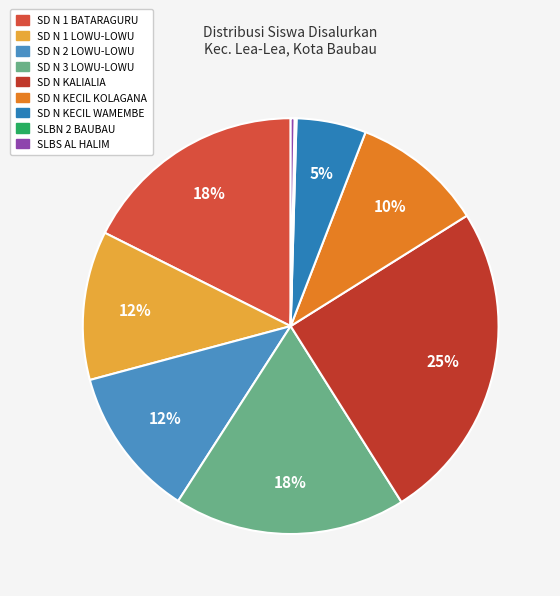

Is there any slice that represents more than half of the pie?

No